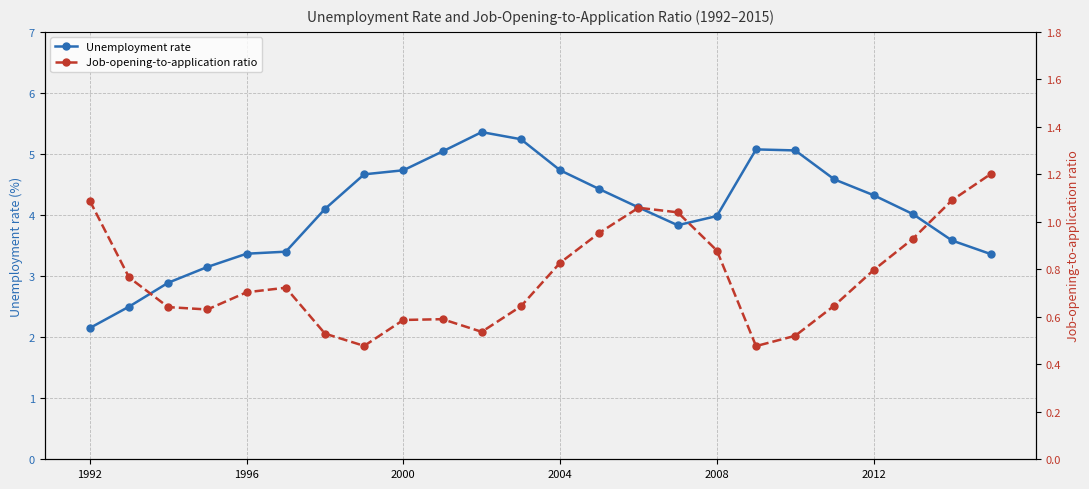

True or false: Unemployment rate has more than 0 points higher than both neighbors.

True